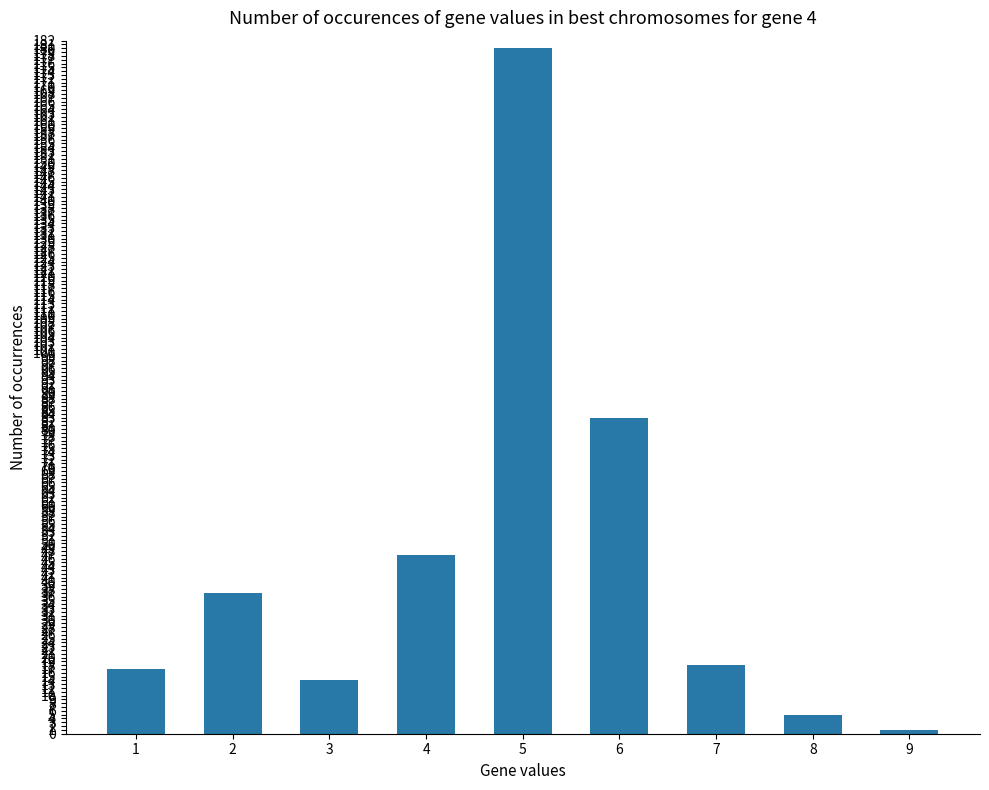

Reading right to left, list all the values displayed in this chart.

1	5	18	83	180	47	14	37	17